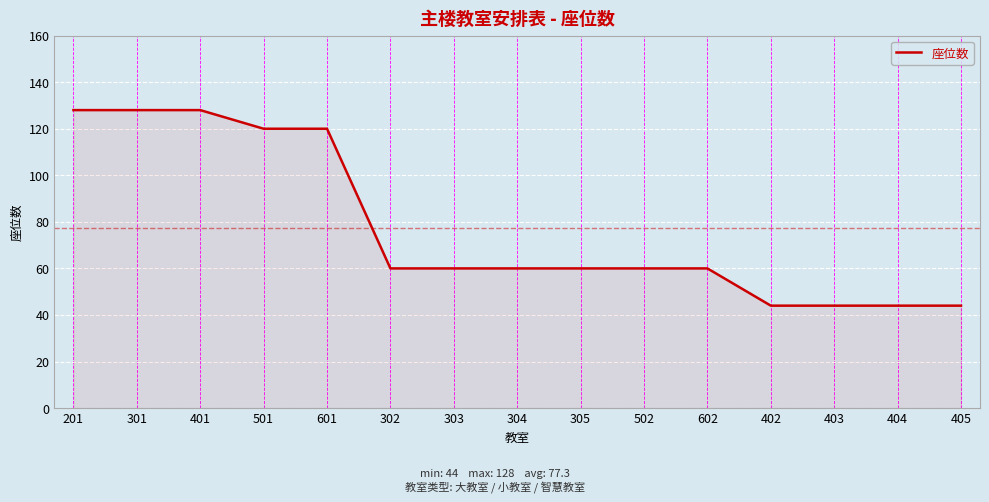

What is the difference between the values at 401 and 601?

8